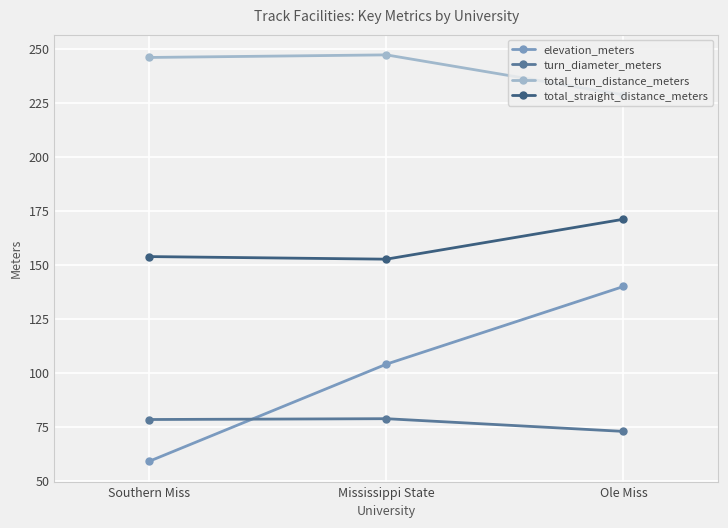

At which label is elevation_meters closest to 99?

Mississippi State